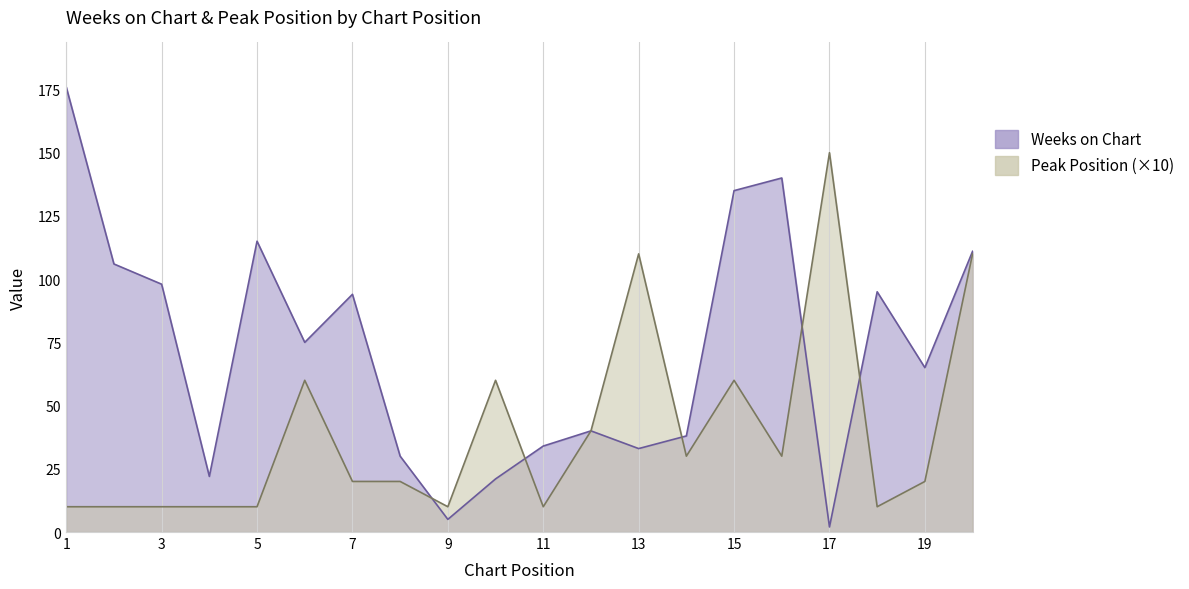

What value does the Peak Position series have at 15?

60